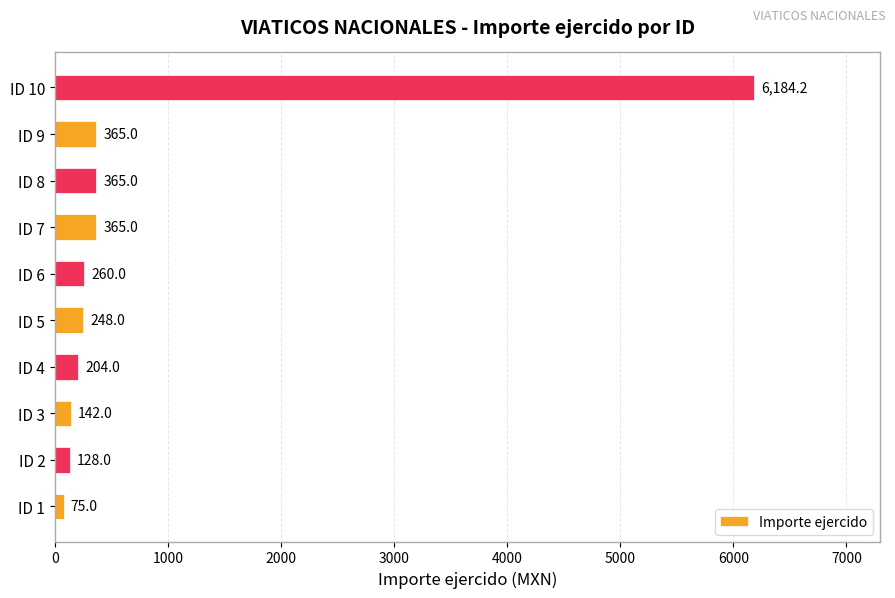

Reading bottom to top, list all the values displayed in this chart.

75.0	128.0	142.0	204.0	248.0	260.0	365.0	365.0	365.0	6184.2